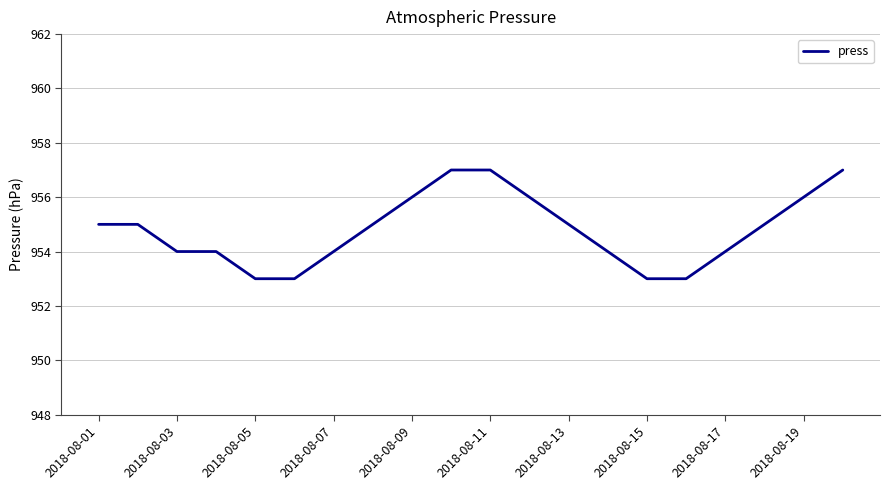

What is the minimum value shown in the chart?

953